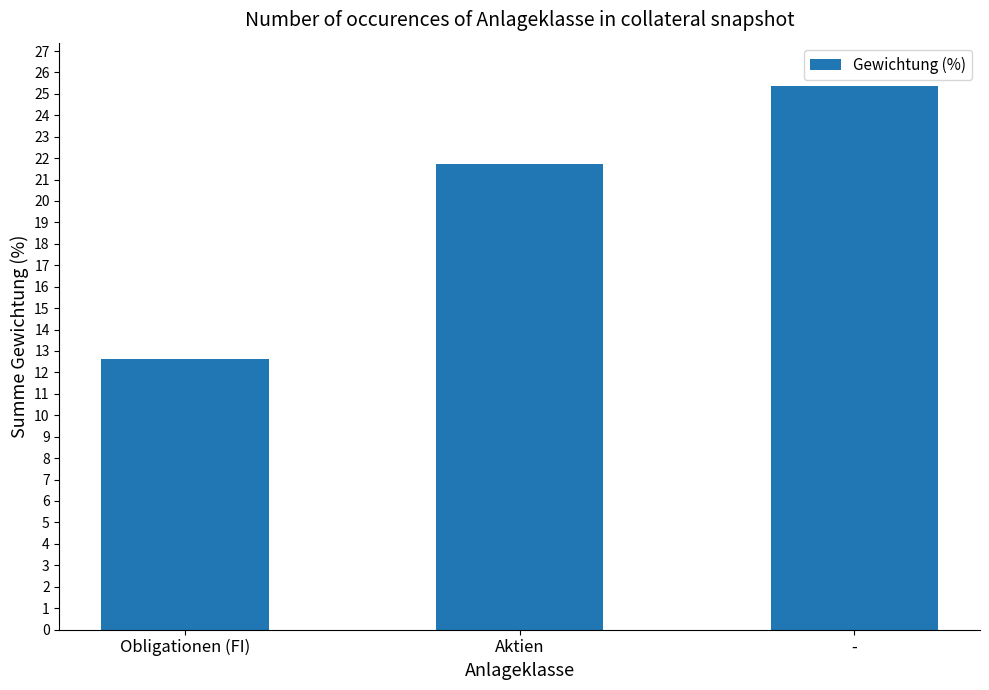

The chart shows a value of 33.2 at -. True or false?

False